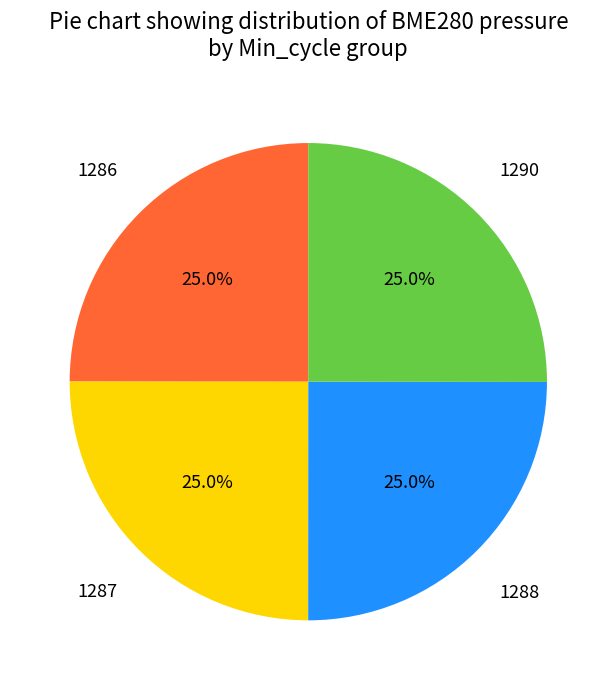

Does any single category account for the majority?

No